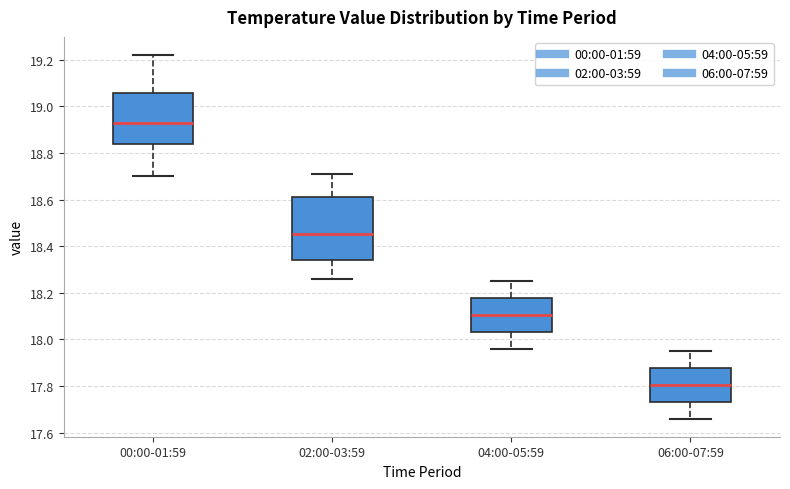

Which box's median line is the lowest?

06:00-07:59